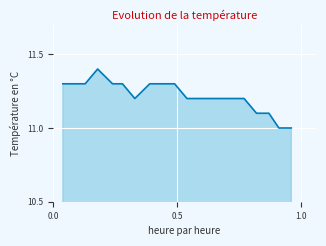

What is the difference between the maximum and minimum values?

0.4